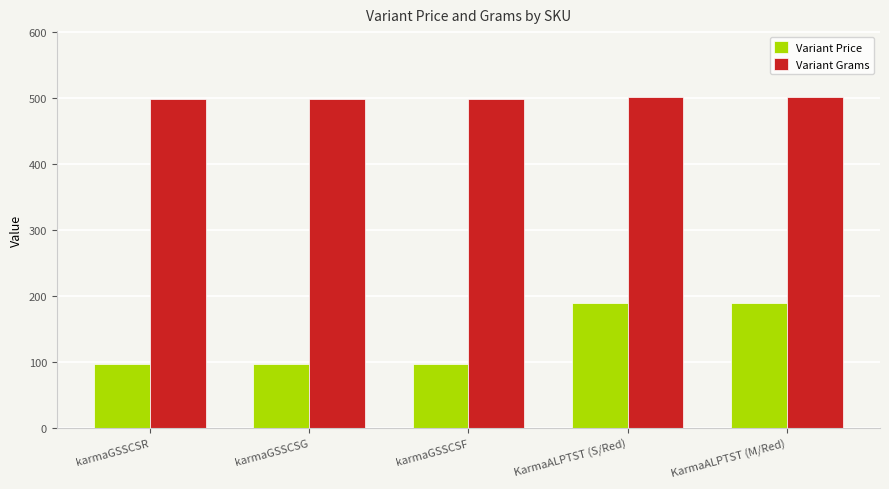

What is the difference between the highest and lowest values at karmaGSSCSG?

402